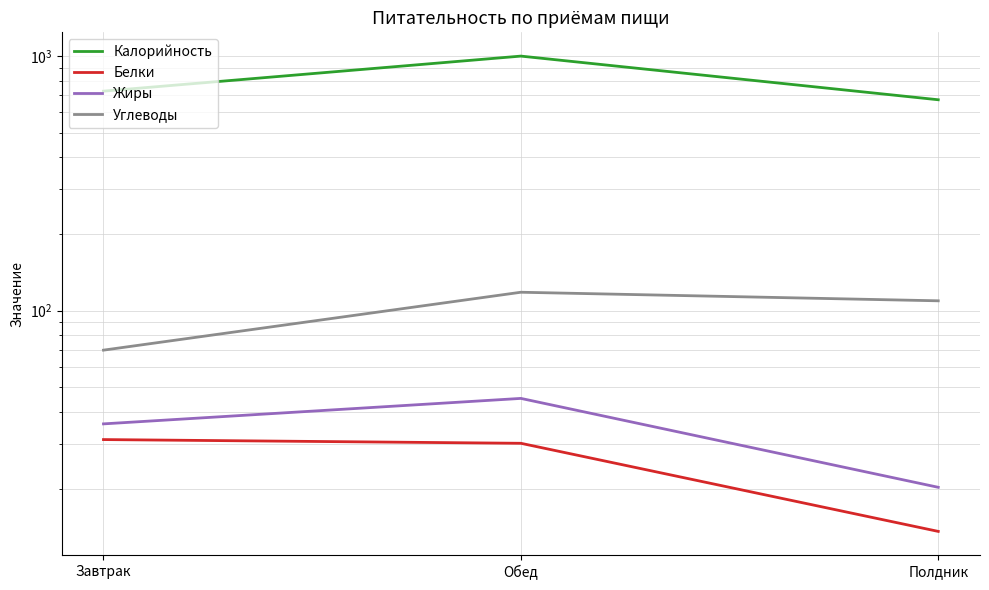

What is the spread (max minus min) of values at Завтрак?

696.6